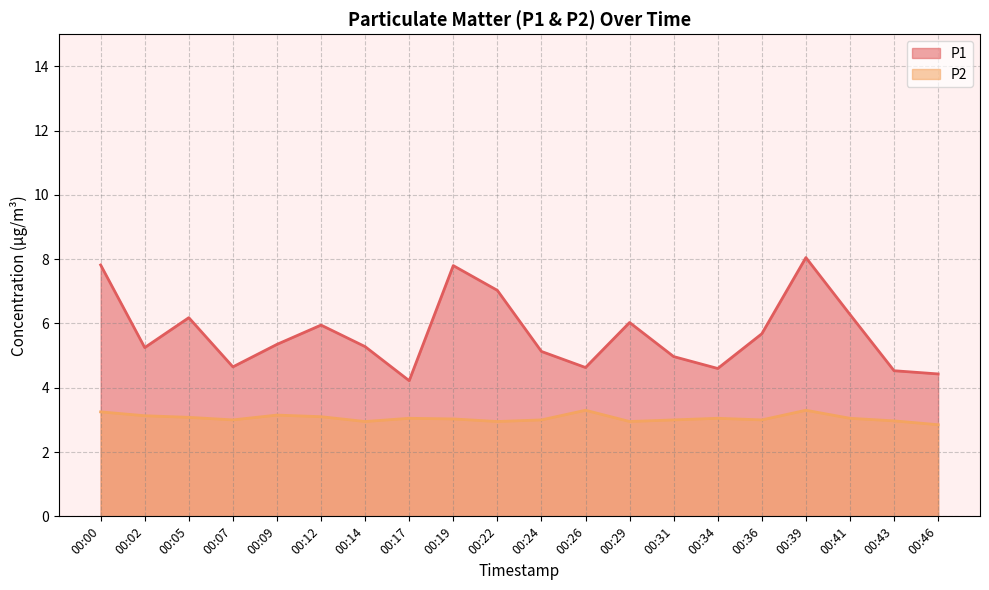

Reading left to right, what are all the values shown in this chart?

P1: 00:00=7.8	00:02=5.2	00:05=6.2	00:07=4.7	00:09=5.3	00:12=6.0	00:14=5.3	00:17=4.2	00:19=7.8	00:22=7.0	00:24=5.1	00:26=4.6	00:29=6.0	00:31=5.0	00:34=4.6	00:36=5.7	00:39=8.1	00:41=6.3	00:43=4.5	00:46=4.4
P2: 00:00=3.2	00:02=3.1	00:05=3.1	00:07=3.0	00:09=3.1	00:12=3.1	00:14=3.0	00:17=3.0	00:19=3.0	00:22=3.0	00:24=3.0	00:26=3.3	00:29=3.0	00:31=3.0	00:34=3.0	00:36=3.0	00:39=3.3	00:41=3.0	00:43=3.0	00:46=2.9